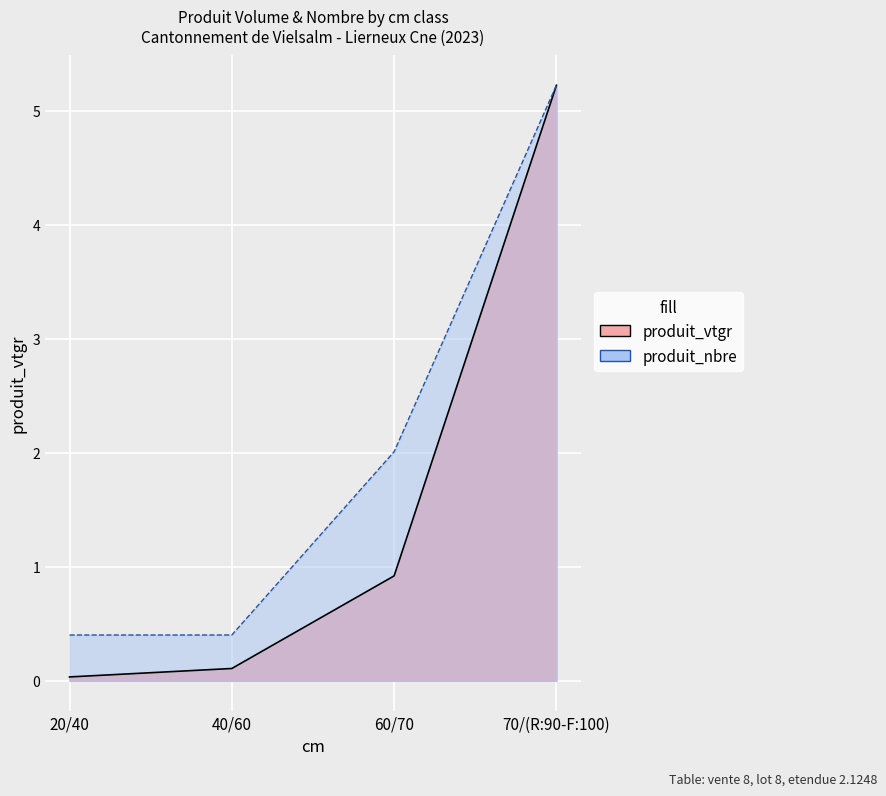

What is the average value of the produit_vtgr series?

1.6